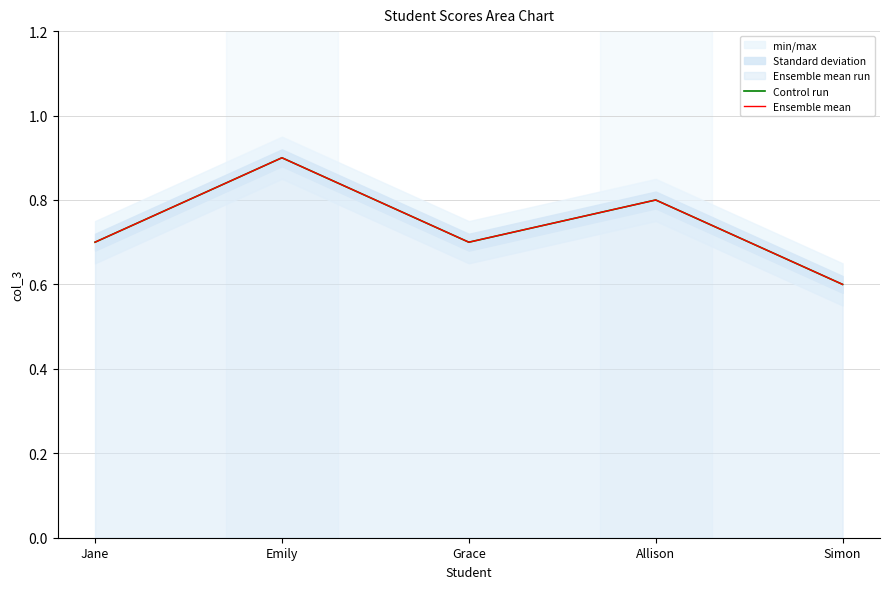

Is it true that Ensemble mean equals 1.0 at Simon?

False